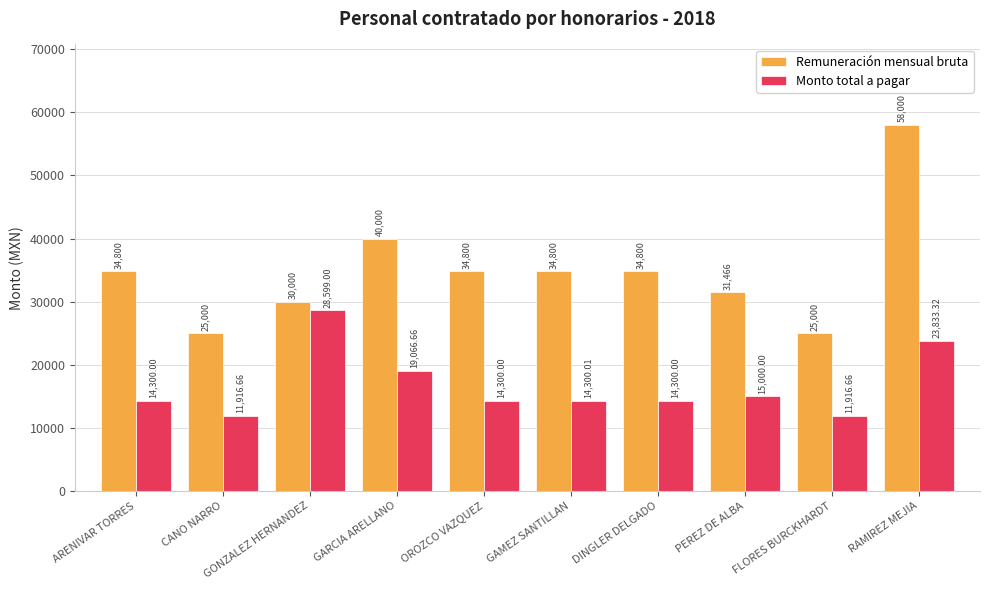

How many data points in Monto total a pagar are less than 14300?

2